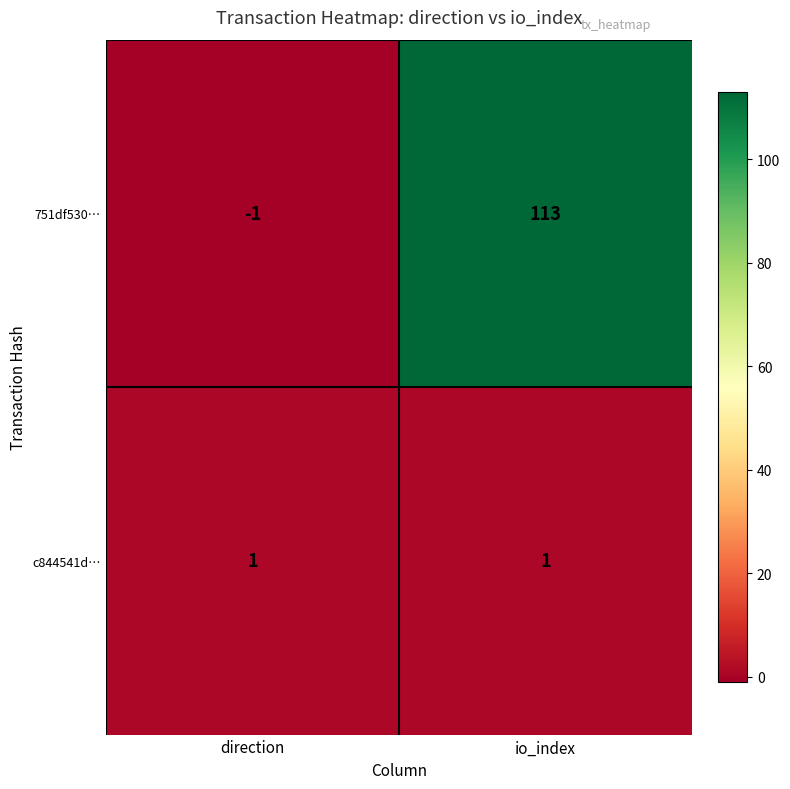

What is the difference between the highest and lowest values at io_index?

112